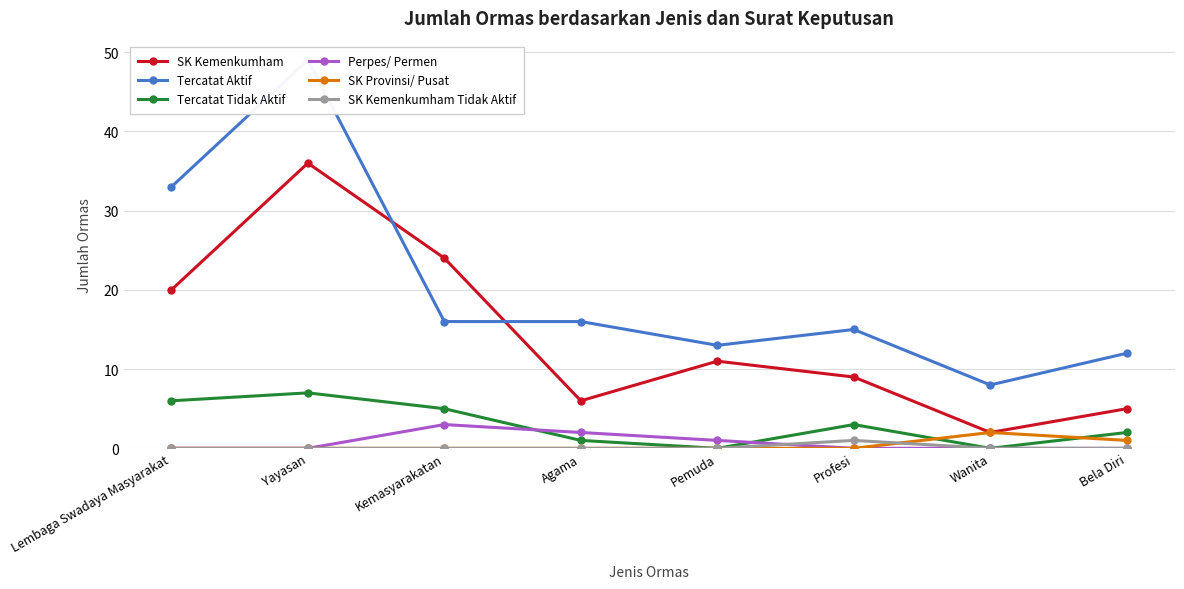

How many lines are shown in the chart?

6